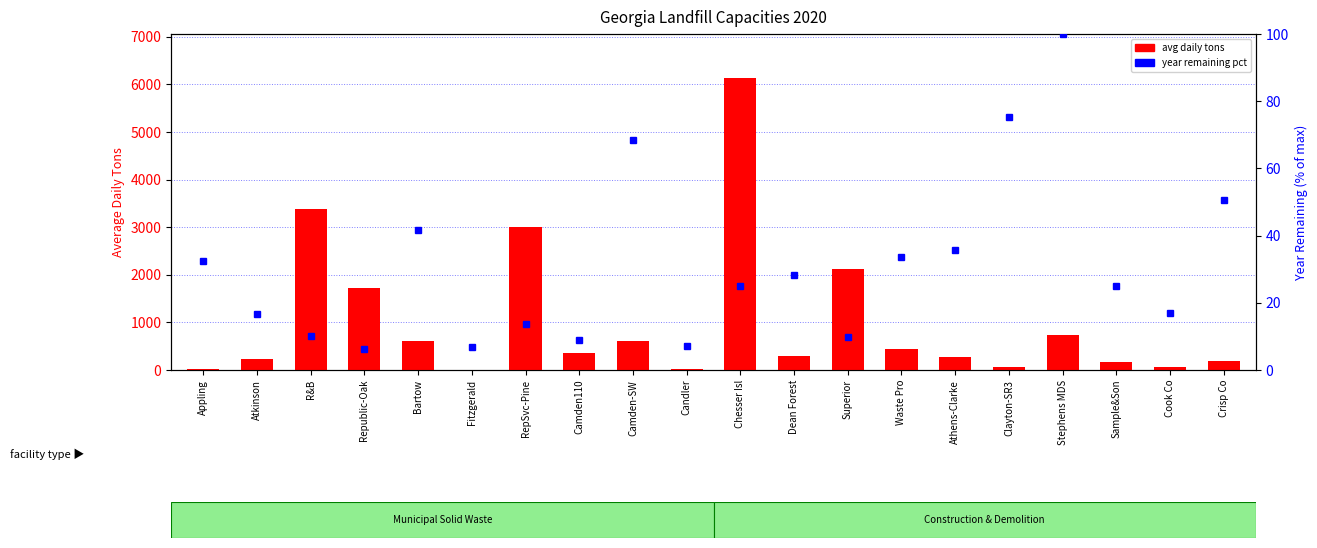

Reading left to right, extract all data points from this chart.

Appling=23.0	Atkinson=239.0	R&B=3378.4	Republic-Oak=1733.0	Bartow=599.8	Fitzgerald=9.7	RepSvc-Pine=3011.0	Camden110=359.0	Camden-SW=616.0	Candler=29.1	Chesser Isl=6138.0	Dean Forest=288.9	Superior=2118.9	Waste Pro=438.9	Athens-Clarke=269.1	Clayton-SR3=64.3	Stephens MDS=733.0	Sample&Son=161.6	Cook Co=53.4	Crisp Co=186.9